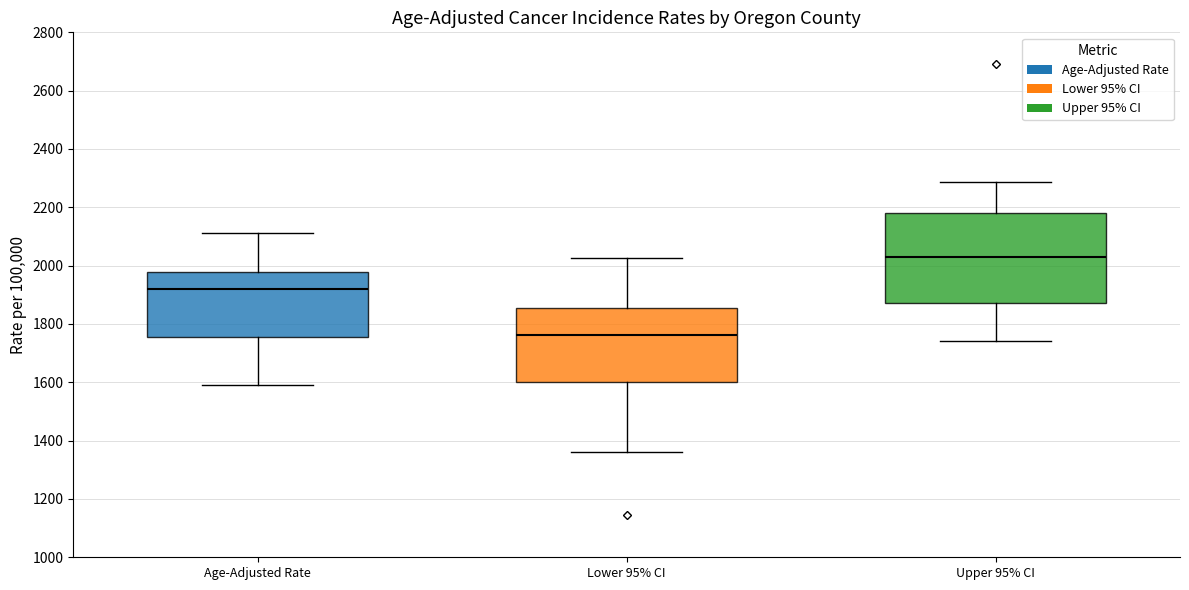

Where does the upper whisker of the box for Upper 95% CI end on the y-axis? The values are not printed on the chart, so give them approximately, as read against the axis.

2280